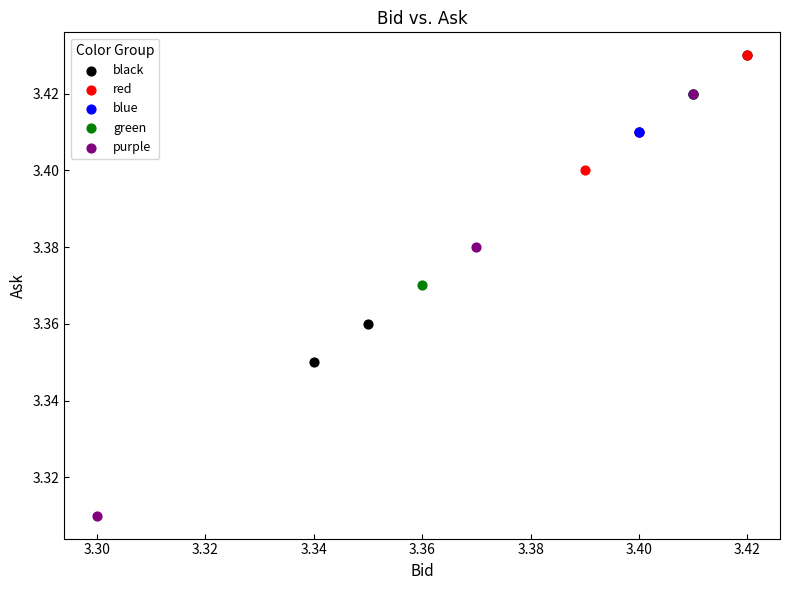

What are all the series names shown in the legend?

black, red, blue, green, purple